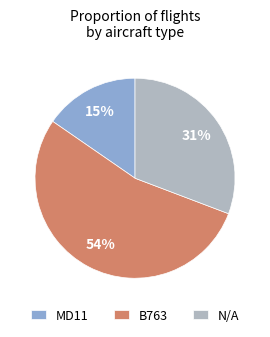

Which category accounts for the majority?

B763